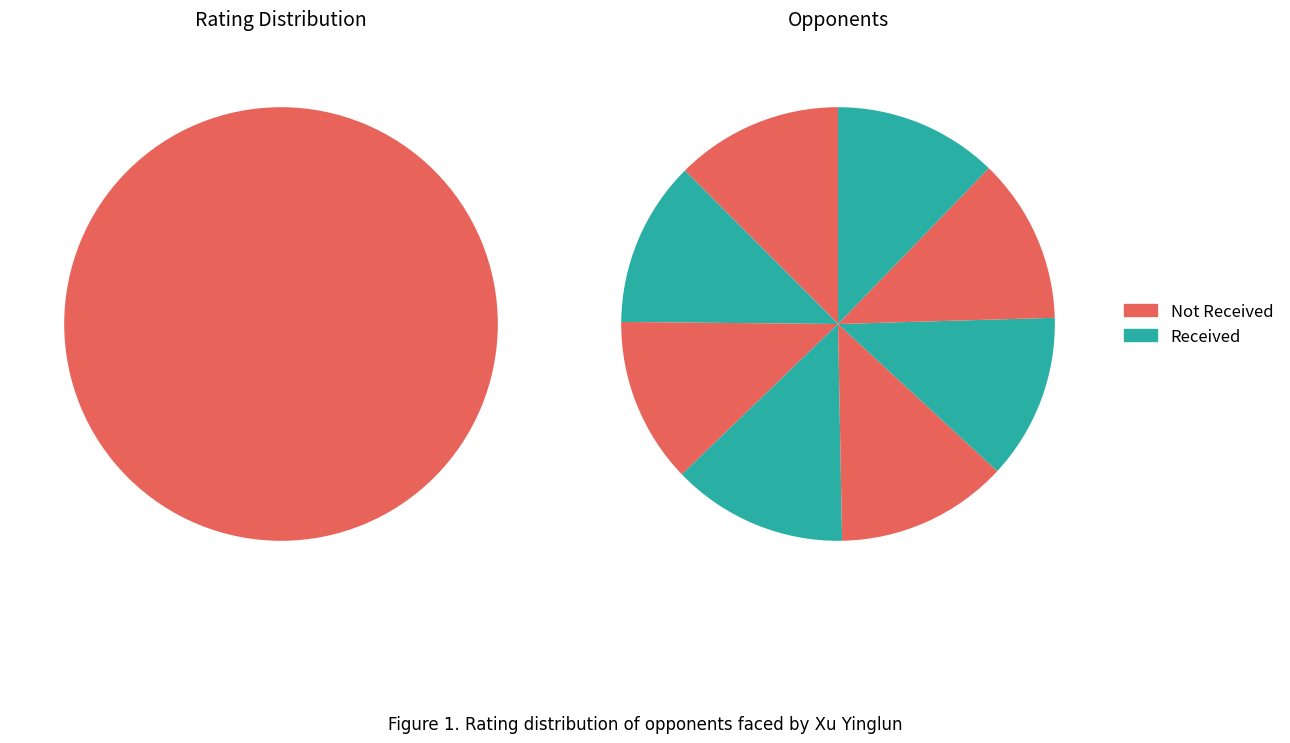

Is it true that Atabayev Maksat is 22% of the pie?

False